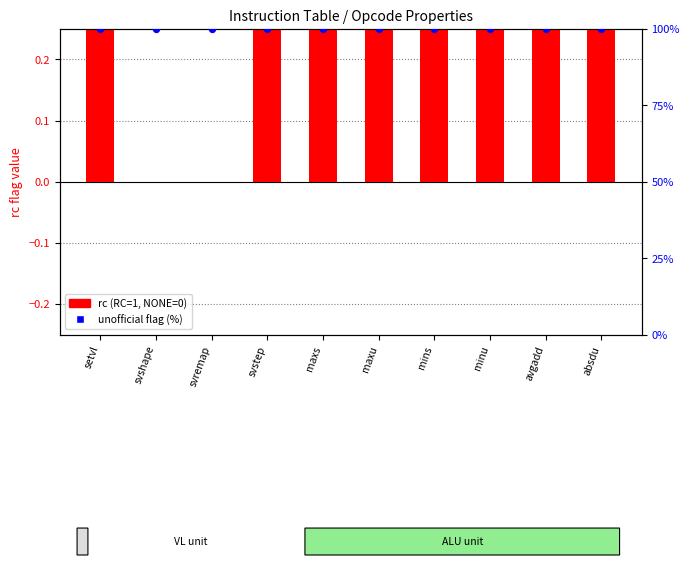

Which series contains the highest Y value?

unofficial flag (%)